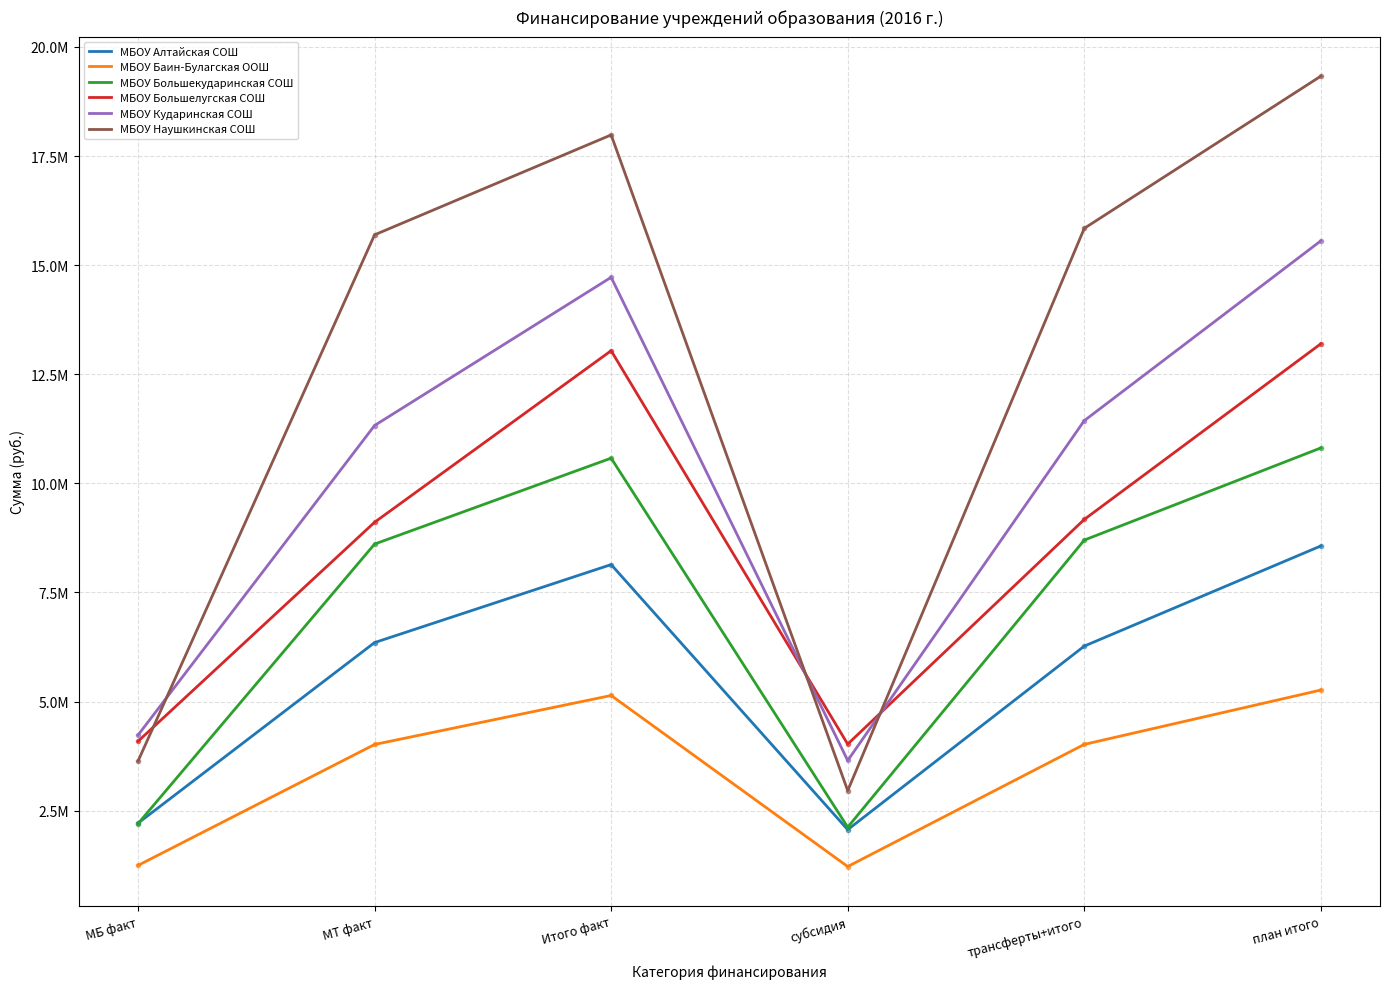

What is the label of the 4th point from the right?

Итого факт